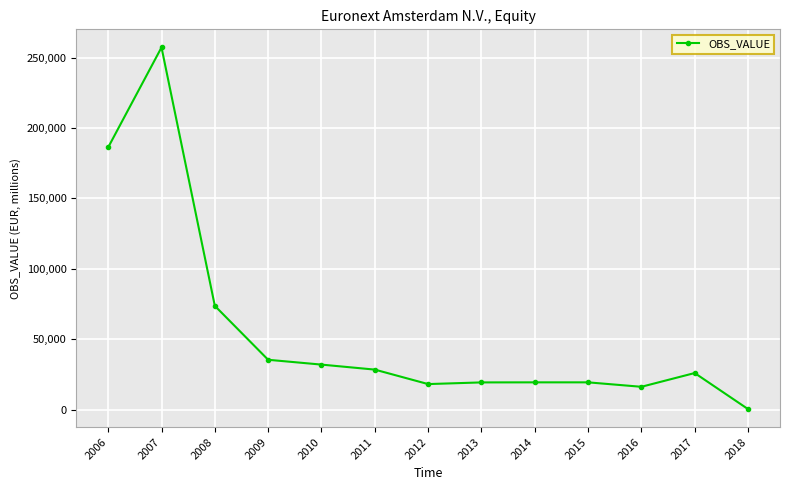

What is the greatest value displayed?

257243